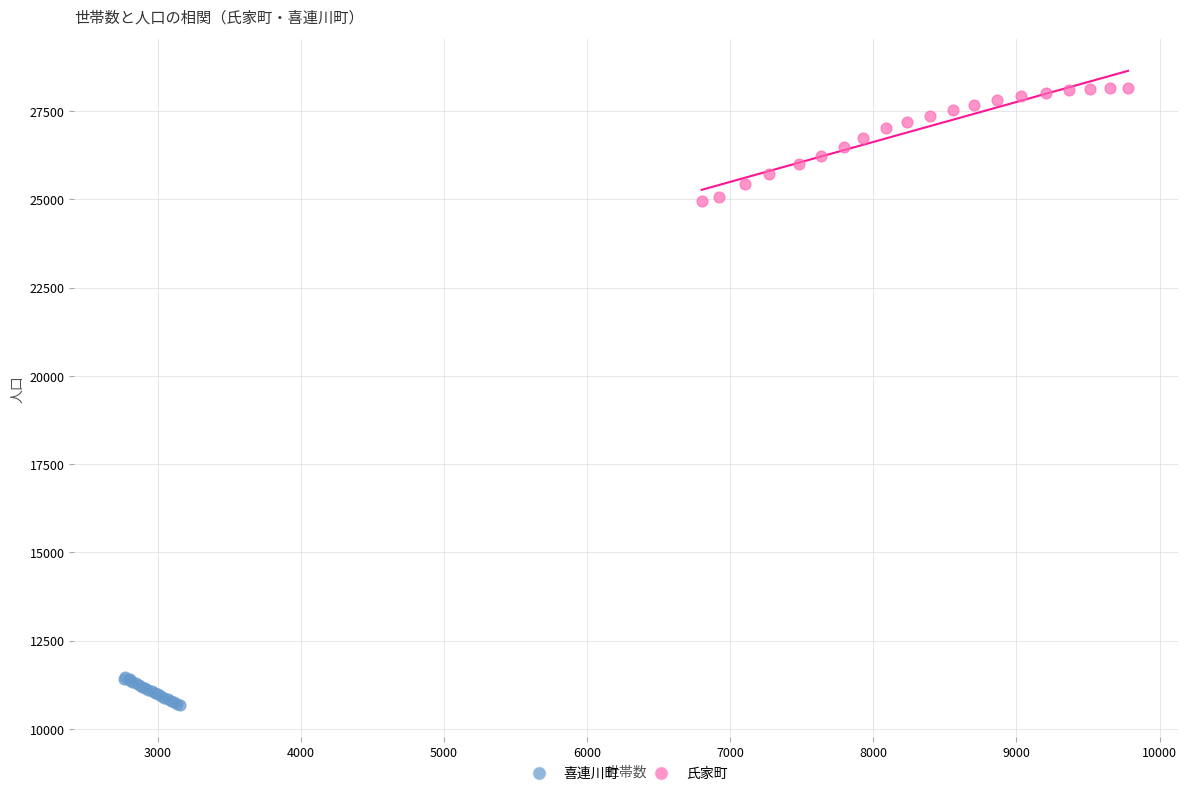

Which series contains the highest Y value?

氏家町